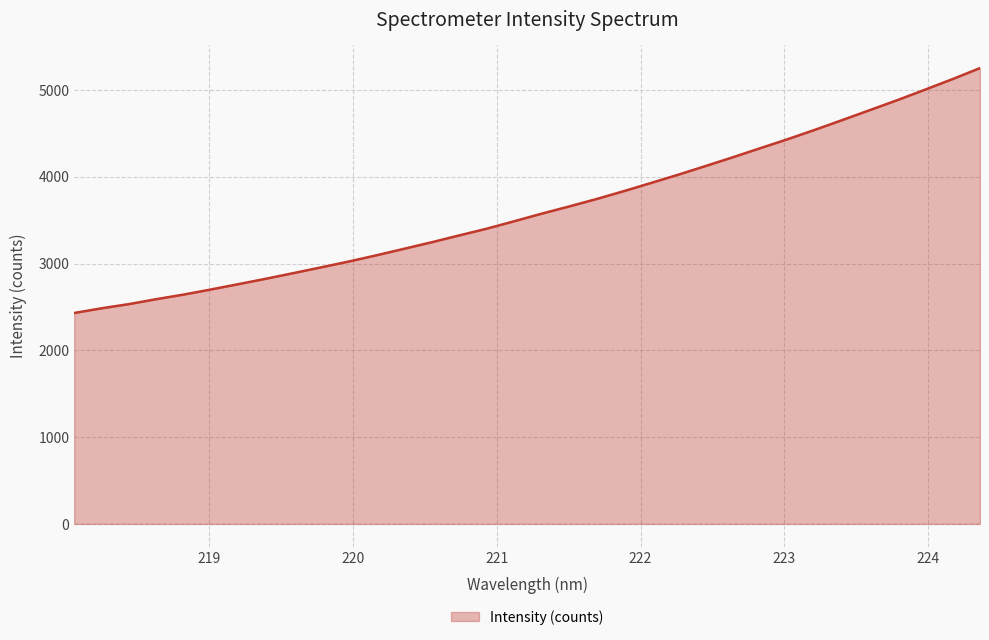

What is the average value?

3637.6